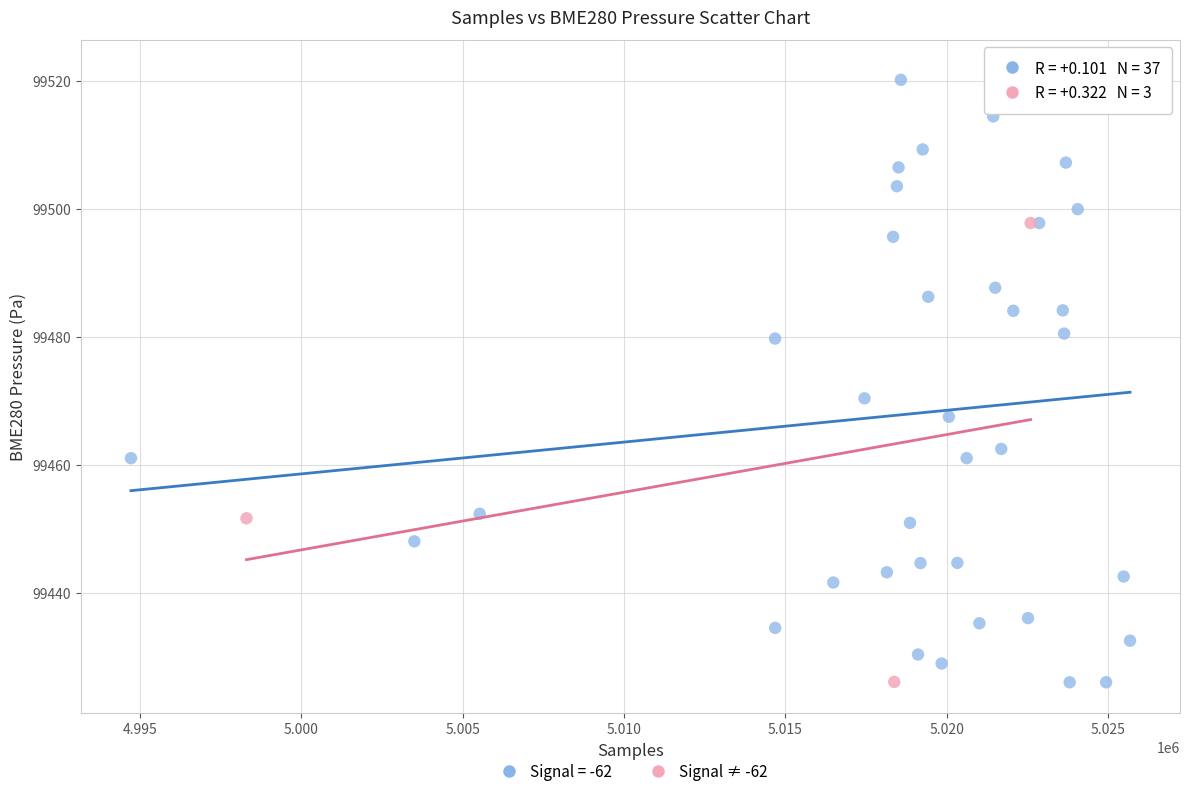

Which series has the largest Y range (max minus min)?

Signal = -62